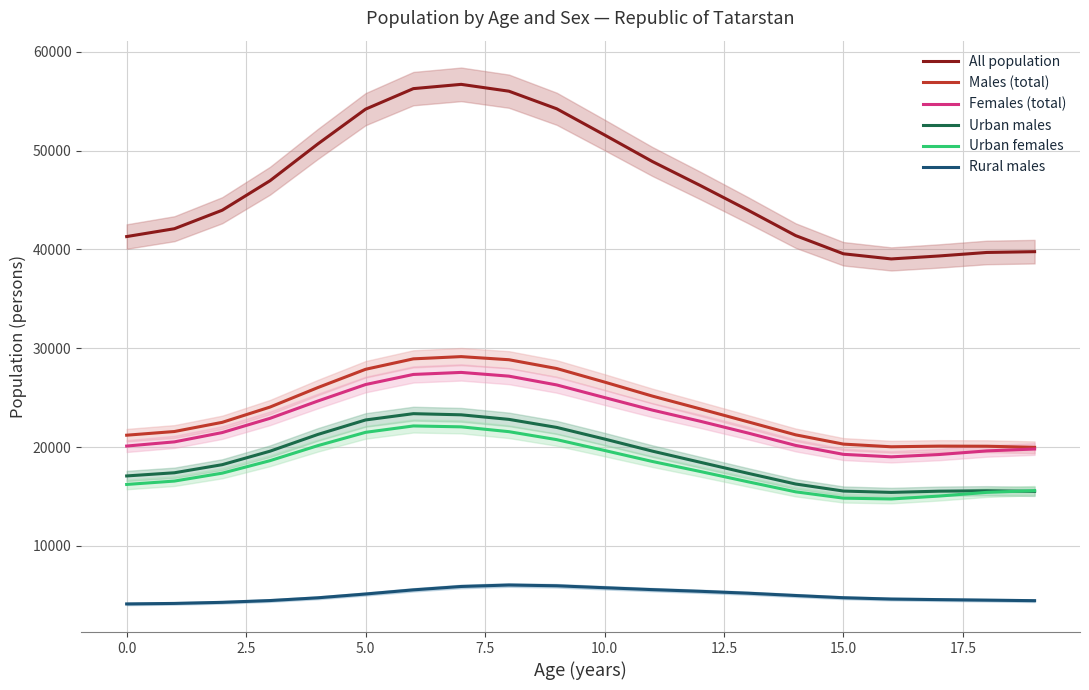

What is the lowest value of the Urban males series?

15408.2